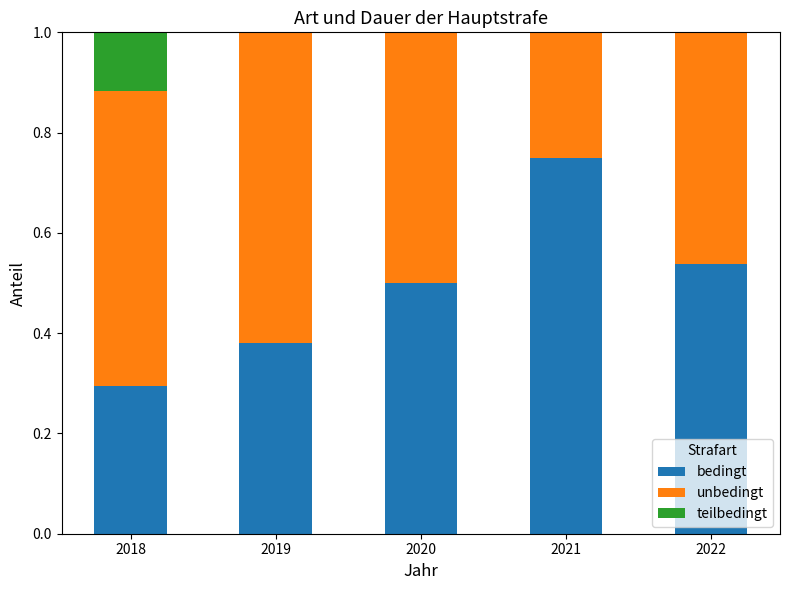

At which label is bedingt closest to 0?

2018